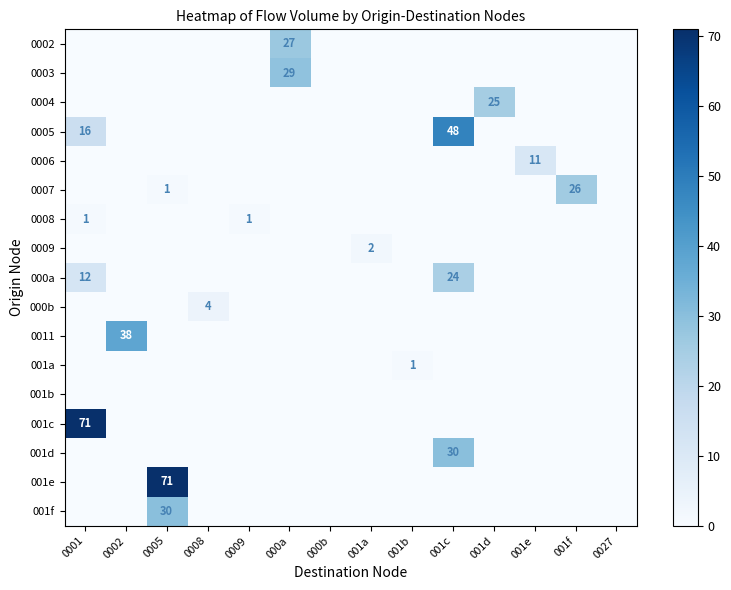

At which category is the sum across all series the highest?

0005